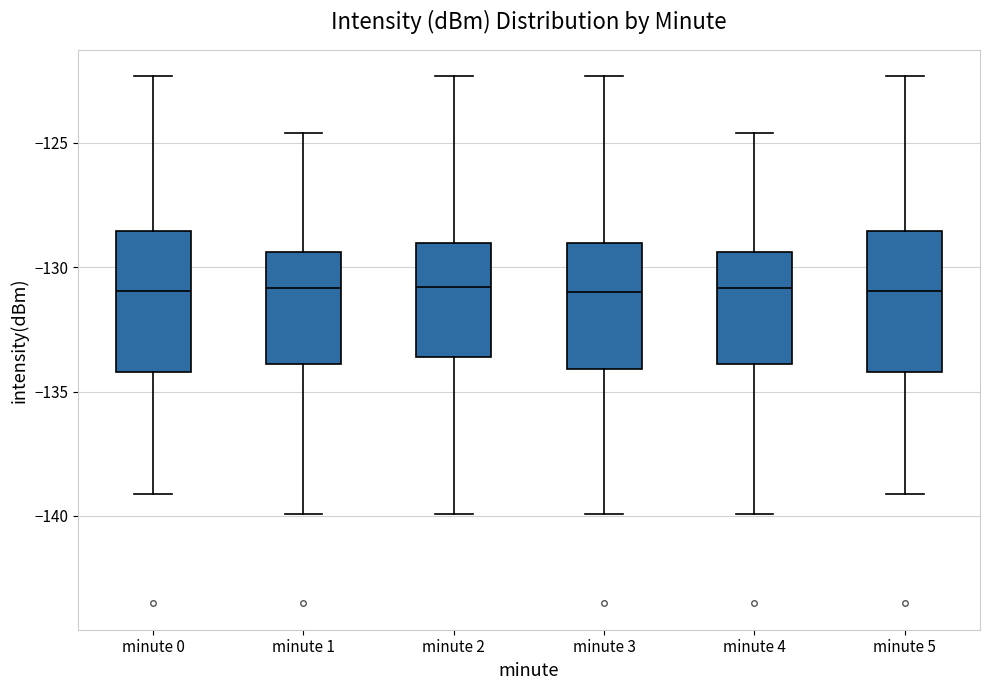

Where does the upper whisker of the box for minute 5 end on the y-axis? The values are not printed on the chart, so give them approximately, as read against the axis.

-122.5